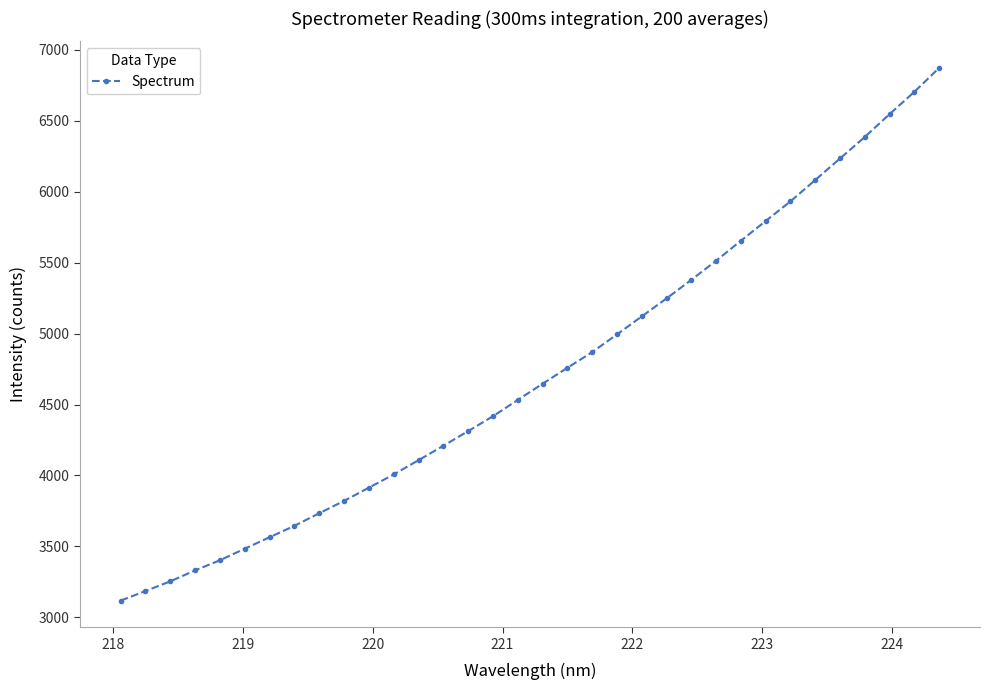

What is the minimum value shown in the chart?

3118.1